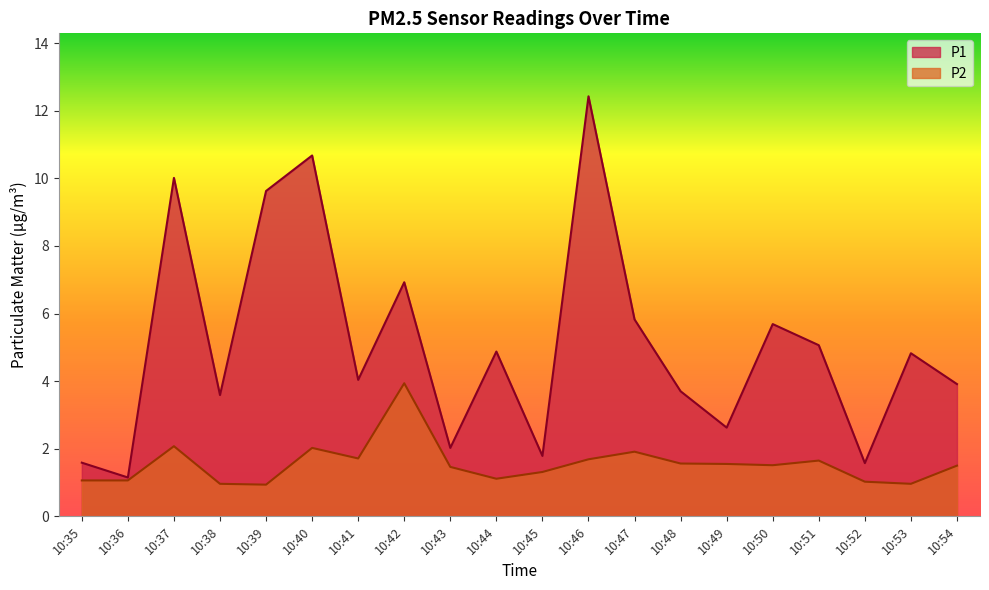

What is the value of the P2 point at the 14th from the left?

1.6